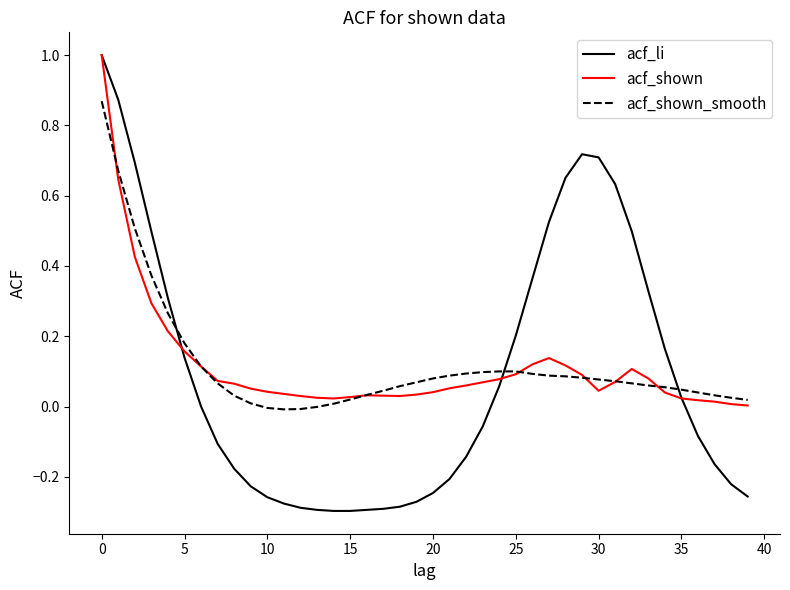

Which series has the largest range (max minus min)?

acf_li